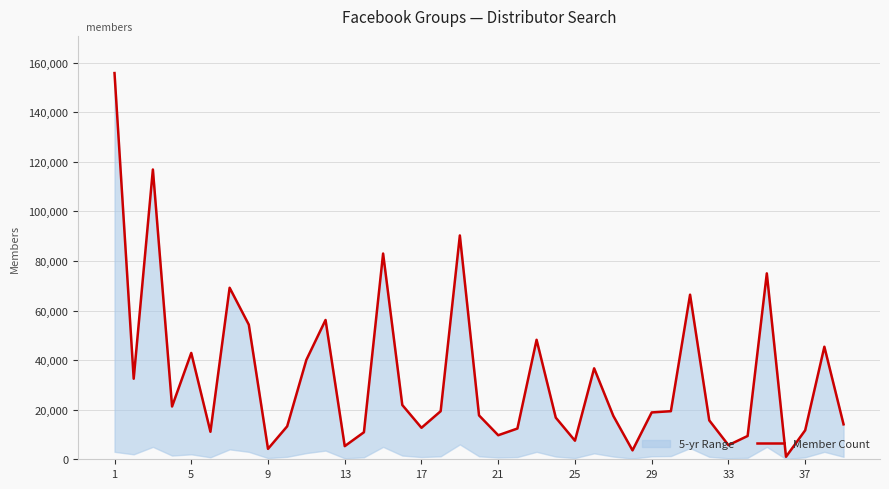

At which category does the chart reach its peak across all series?

1